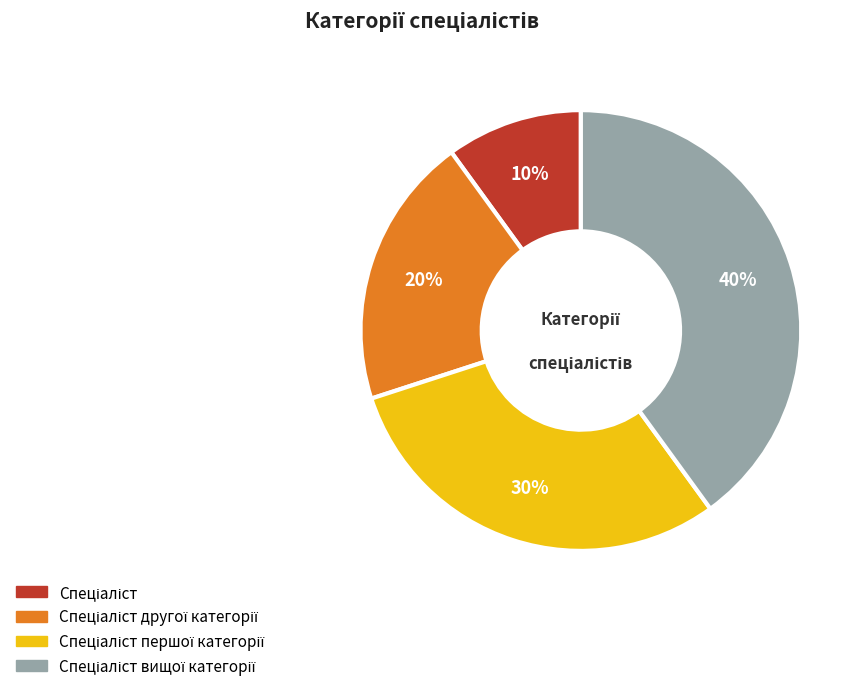

Is there a majority slice in this chart?

No